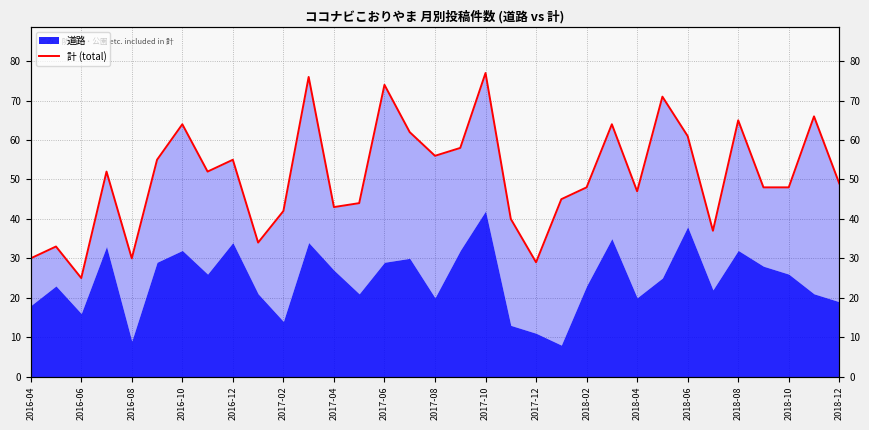

What is the greatest value displayed?

77